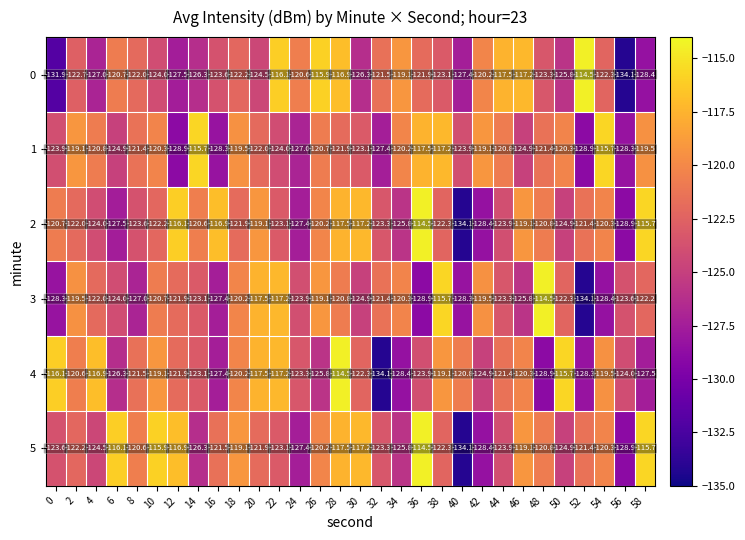

True or false: 1 has a value of -124.0 at 22.

True